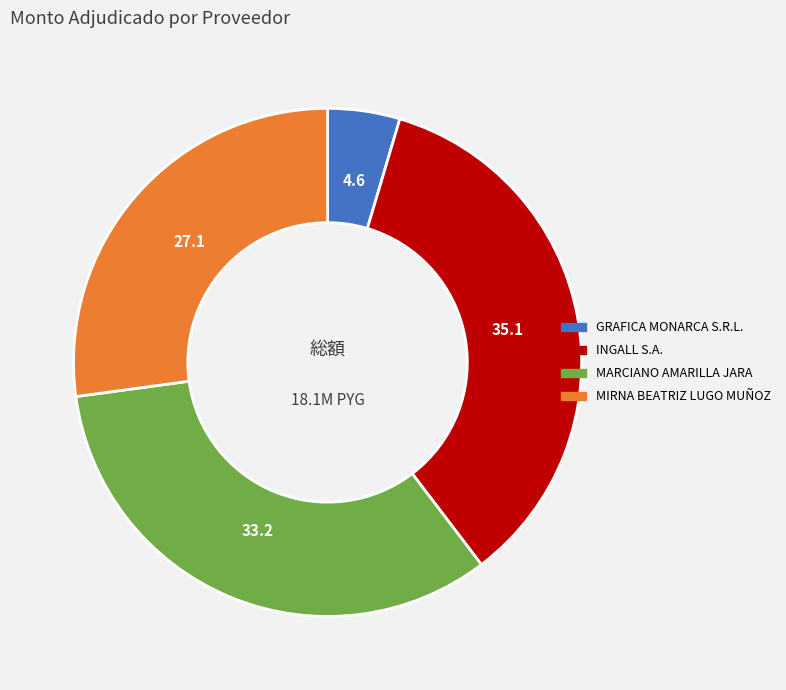

Is the sum of MARCIANO AMARILLA JARA and MIRNA BEATRIZ LUGO MUÑOZ greater than half?

Yes